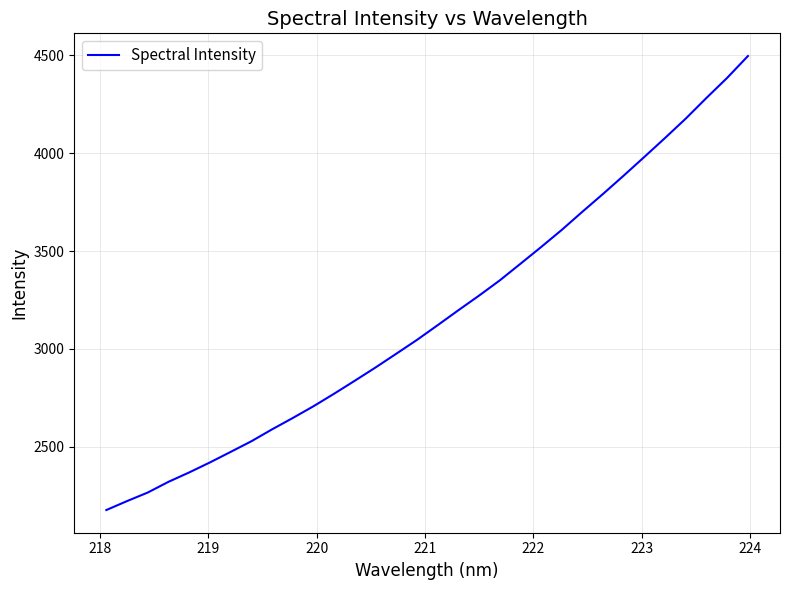

What is the smallest value displayed?

2176.7